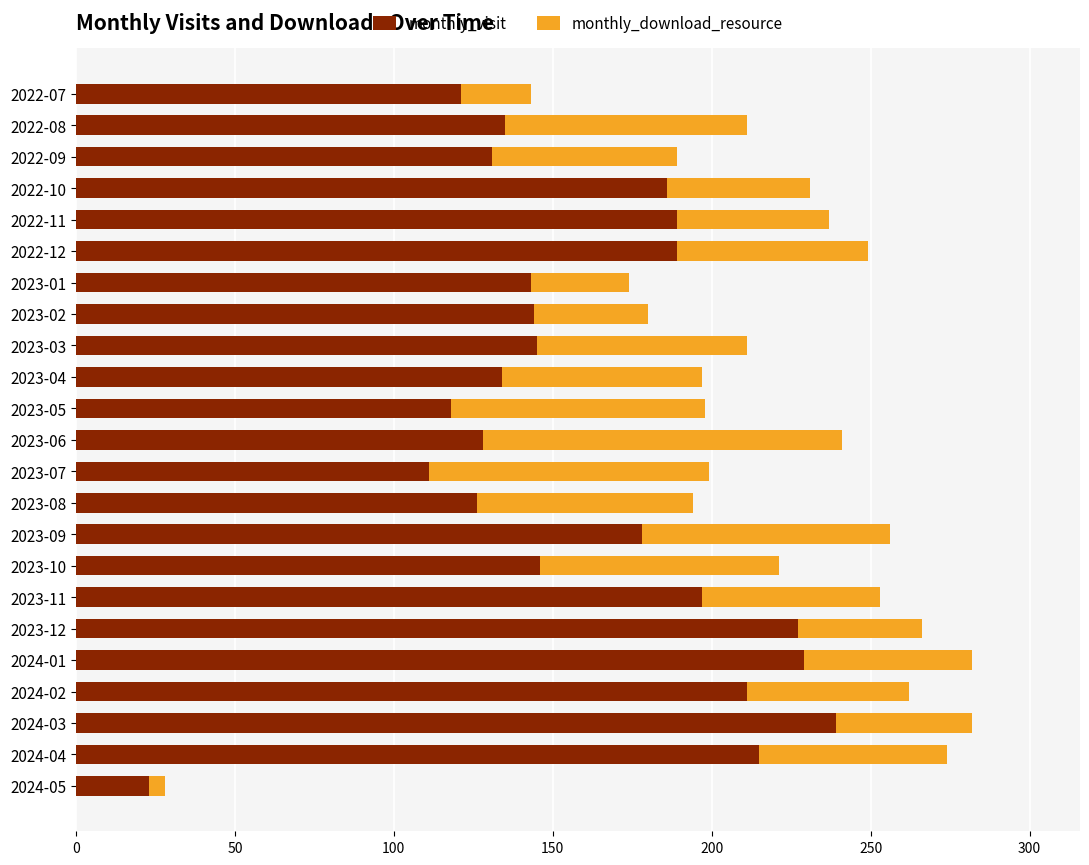

Which category has the lowest value in the monthly_visit series?

2024-05